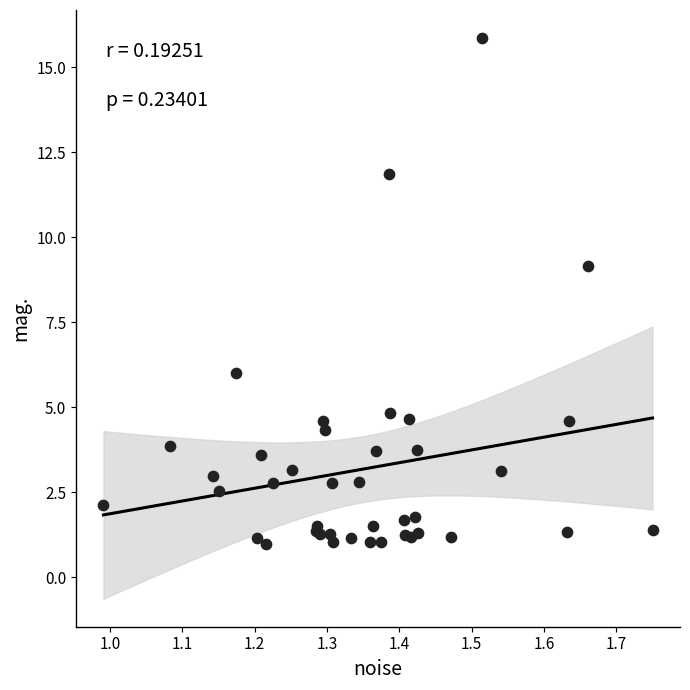

What Y value in the scatter plot is closest to 8?

9.2